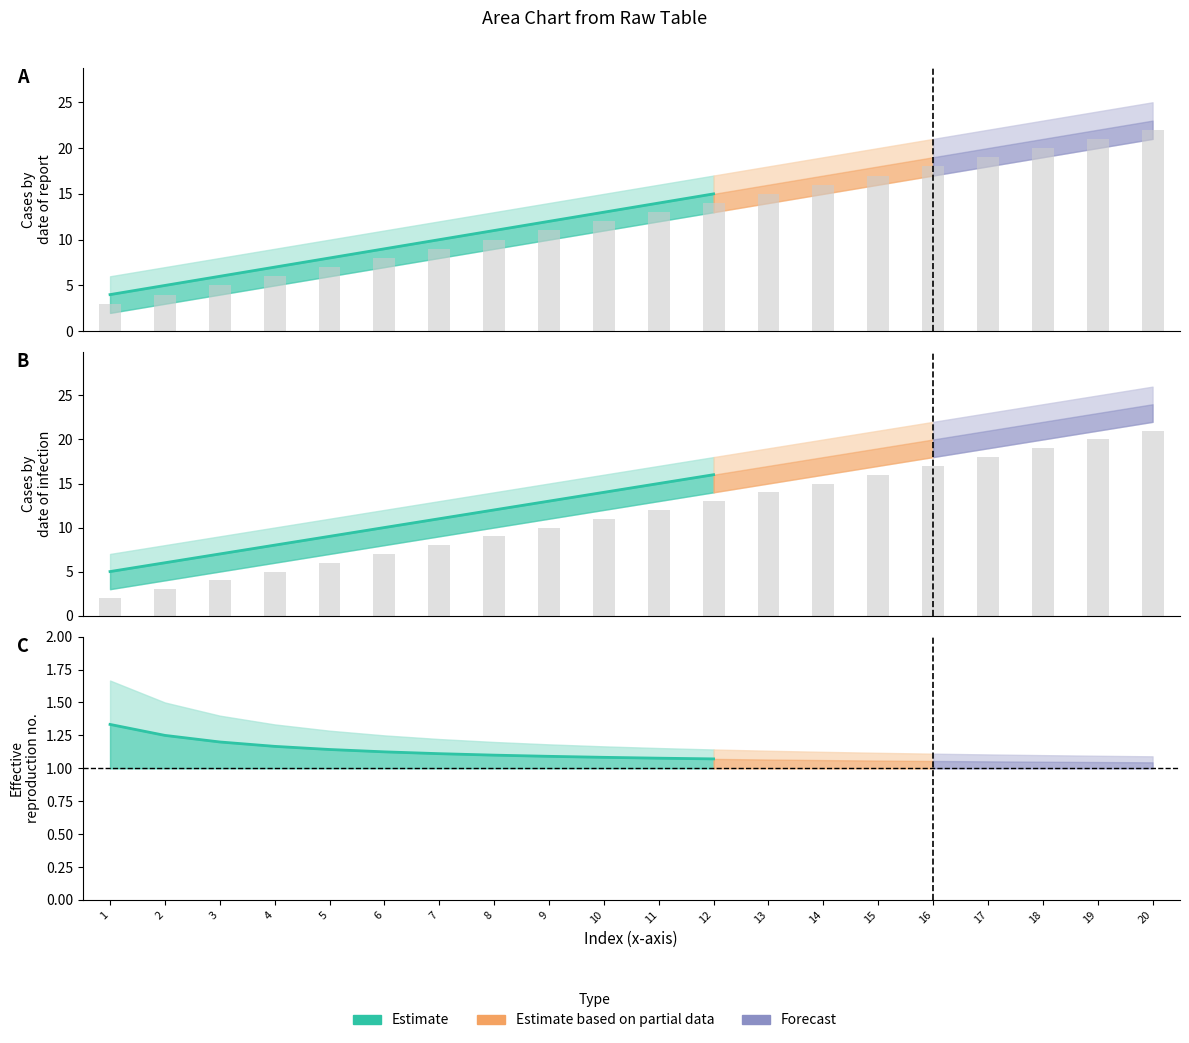

How many data points in col_2 are less than 13?

10